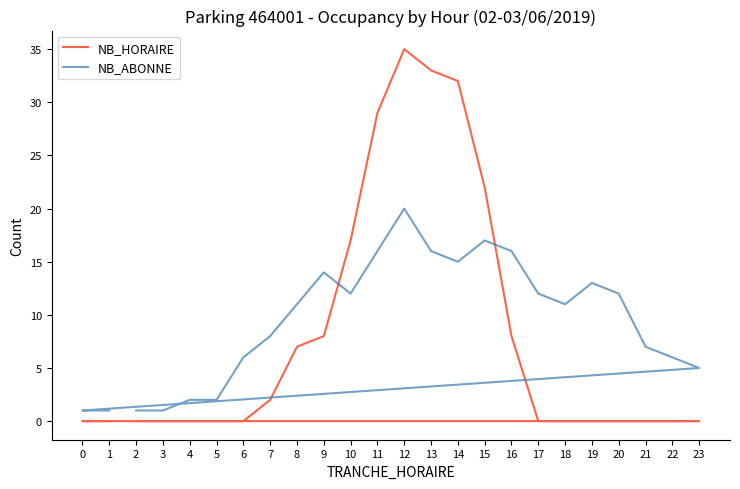

Rank the series at 17 from lowest to highest value.

NB_HORAIRE, NB_ABONNE